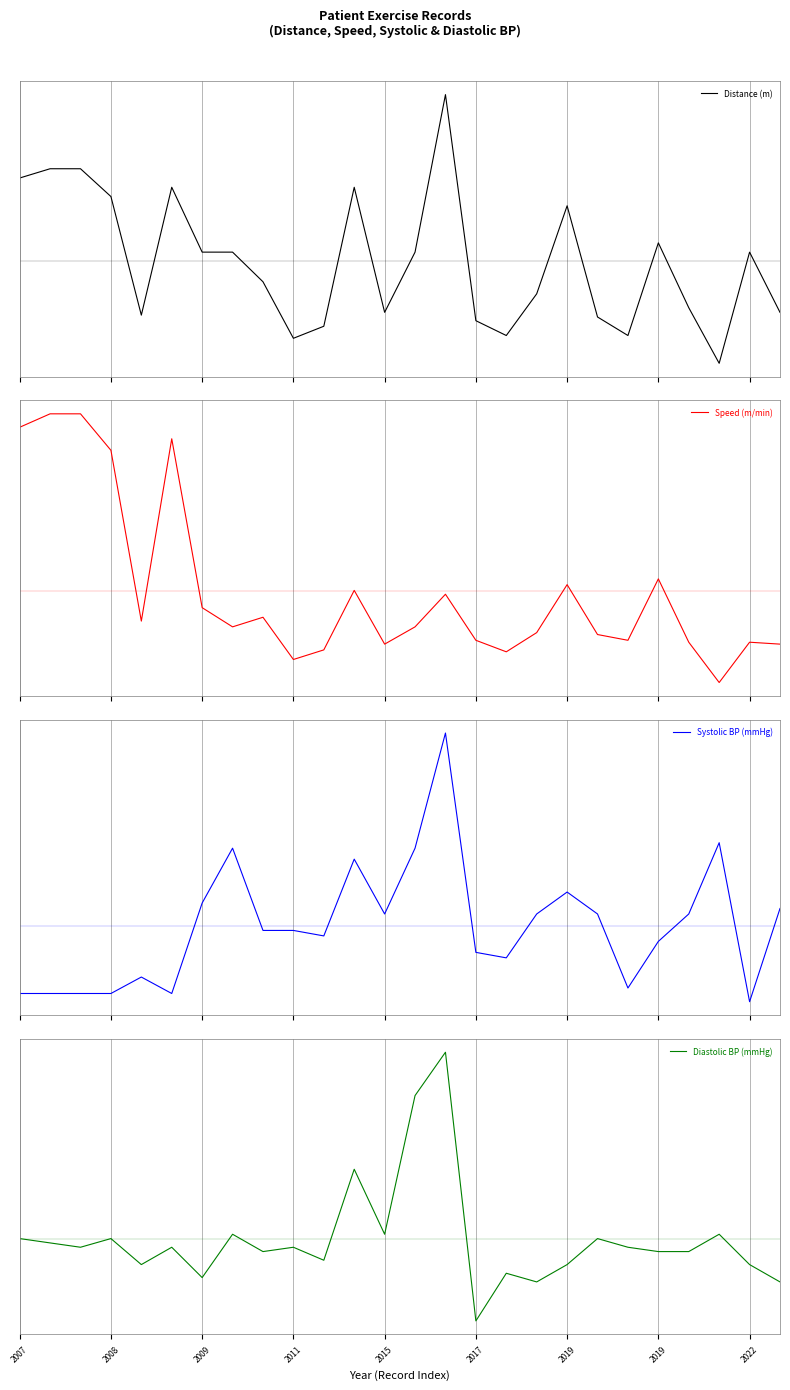

What is the maximum value for Diastolic BP (mmHg)?

215.4